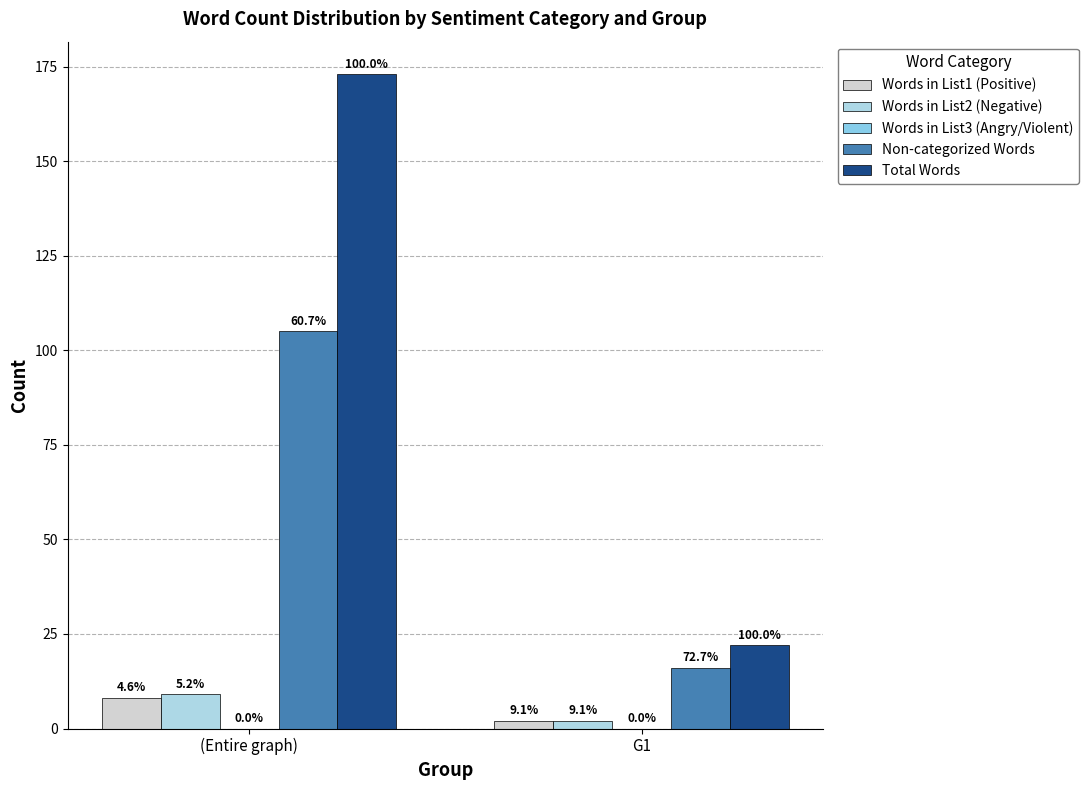

How many bars are there in total?

8